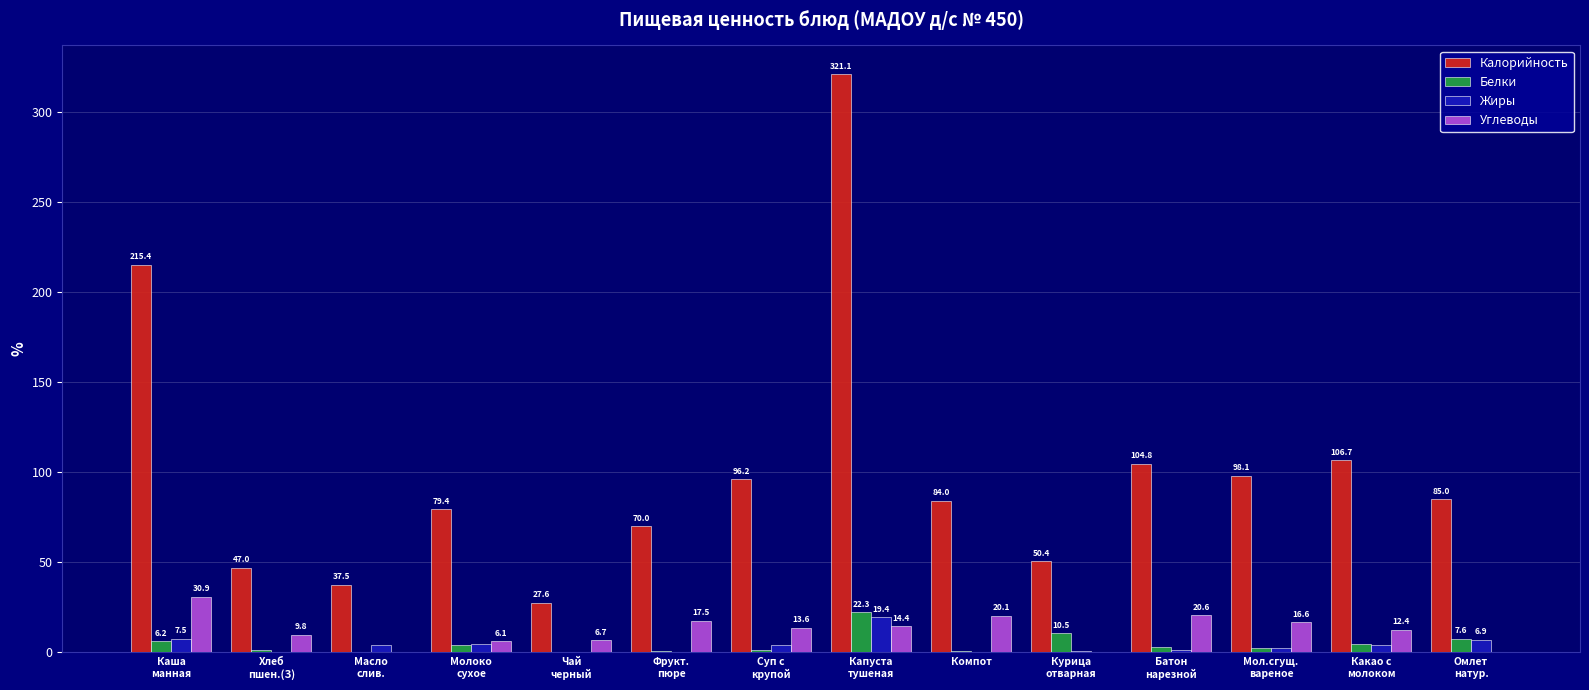

At which category is the sum across all series the highest?

Капуста
тушеная